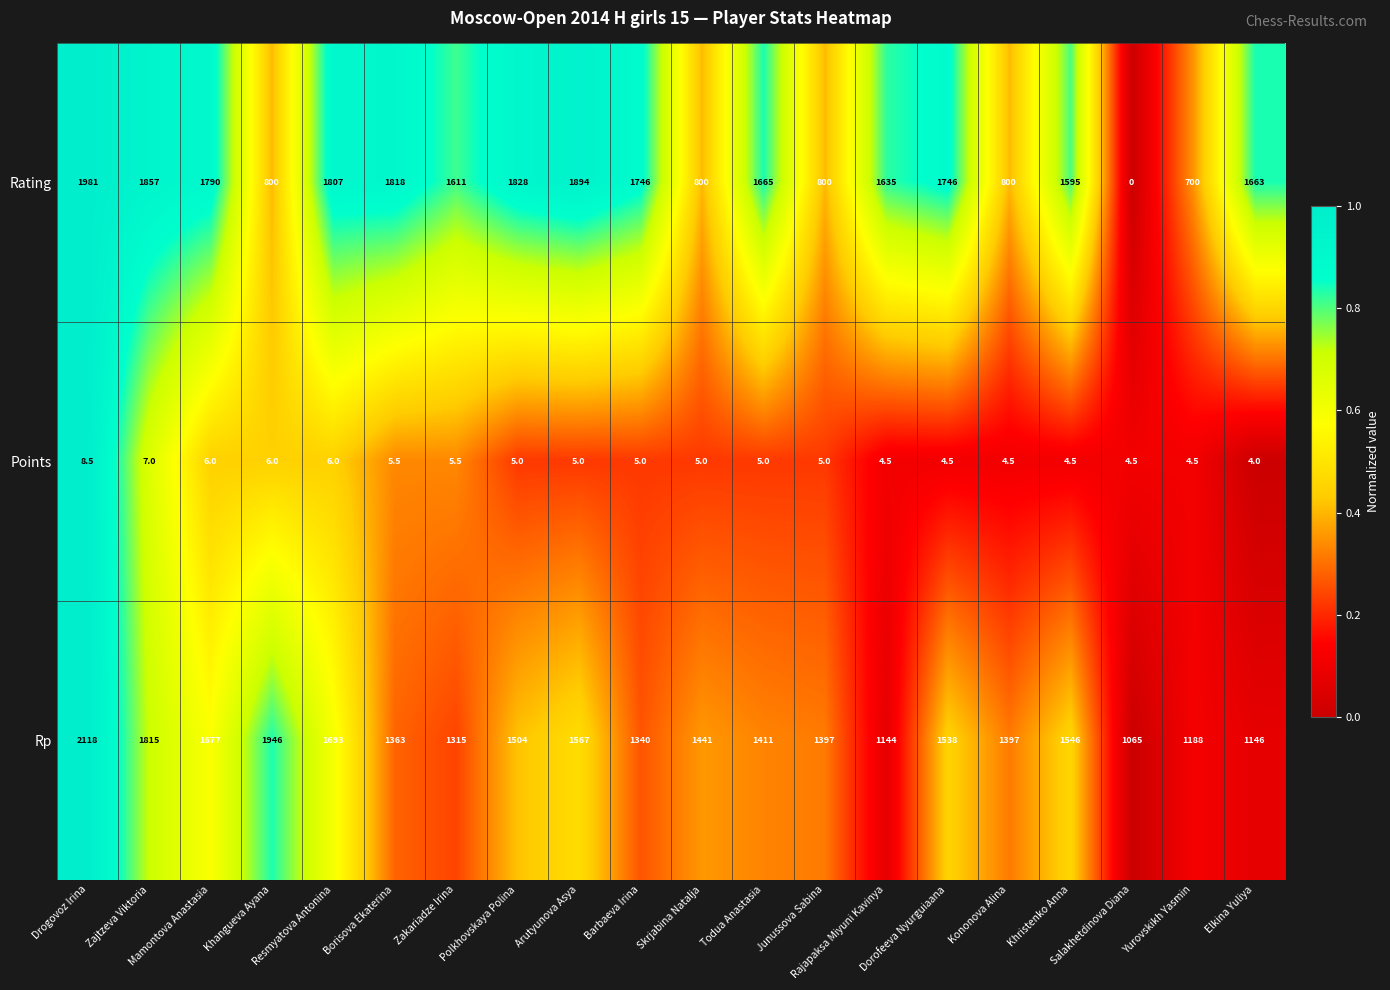

Count the number of categories in the chart.

20